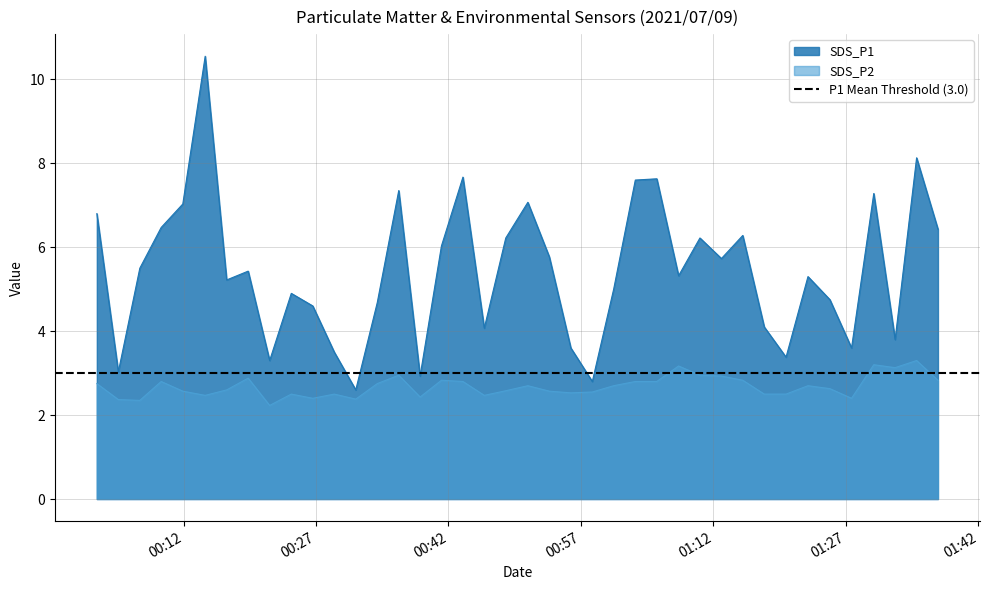

What is the highest value of the SDS_P2 series?

3.3